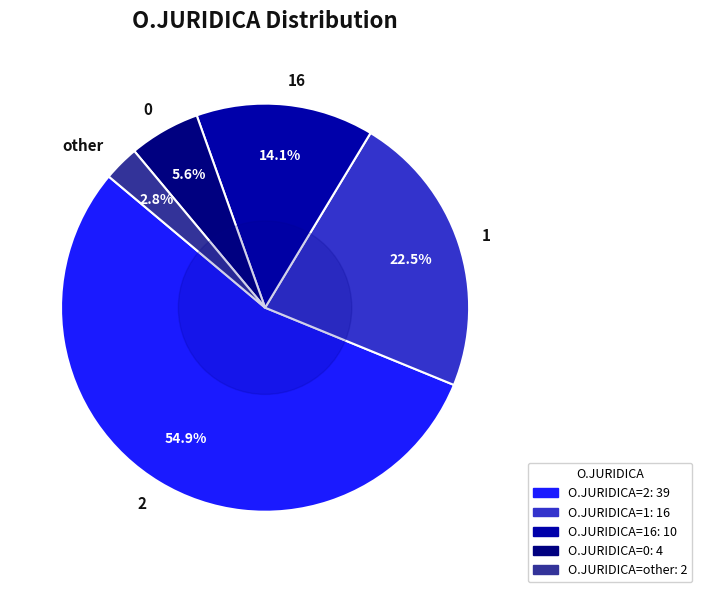

How much of the chart is everything except 16?

85.9%